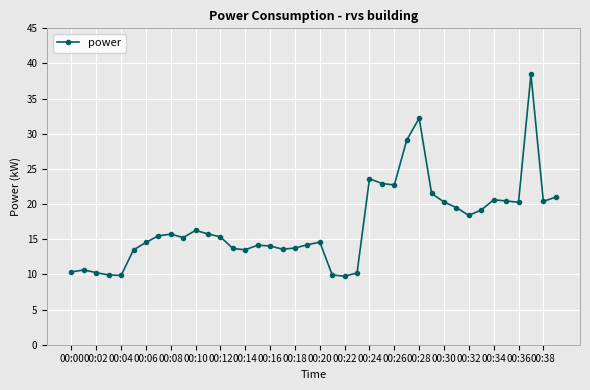

What is the difference between the maximum and minimum values?

28.7